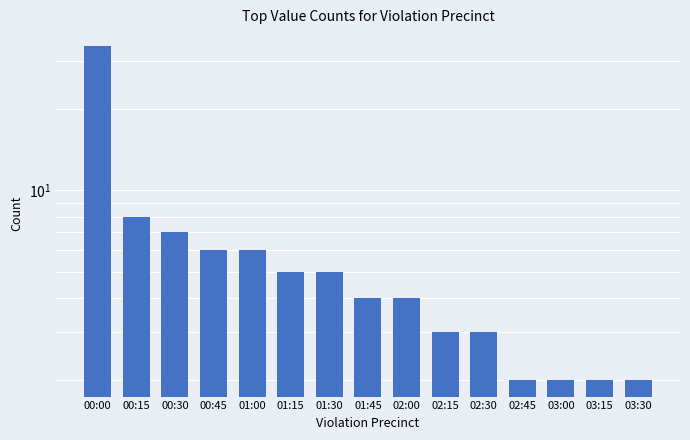

Does the chart contain stacked bars?

No